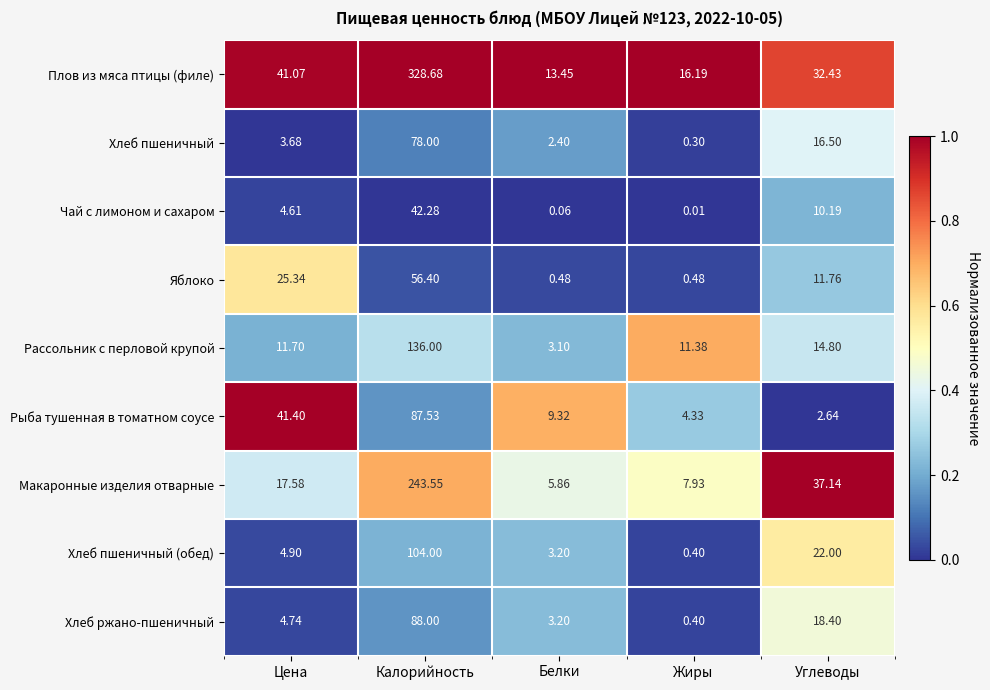

At Углеводы, list the series in order from smallest to largest.

Рыба тушенная в томатном соусе, Чай с лимоном и сахаром, Яблоко, Рассольник с перловой крупой, Хлеб пшеничный, Хлеб ржано-пшеничный, Хлеб пшеничный (обед), Плов из мяса птицы (филе), Макаронные изделия отварные